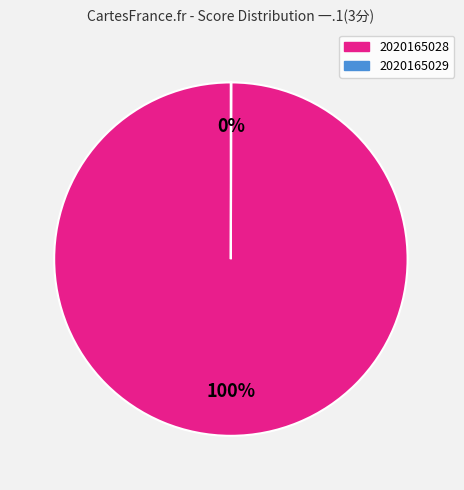

Does any single category account for the majority?

Yes